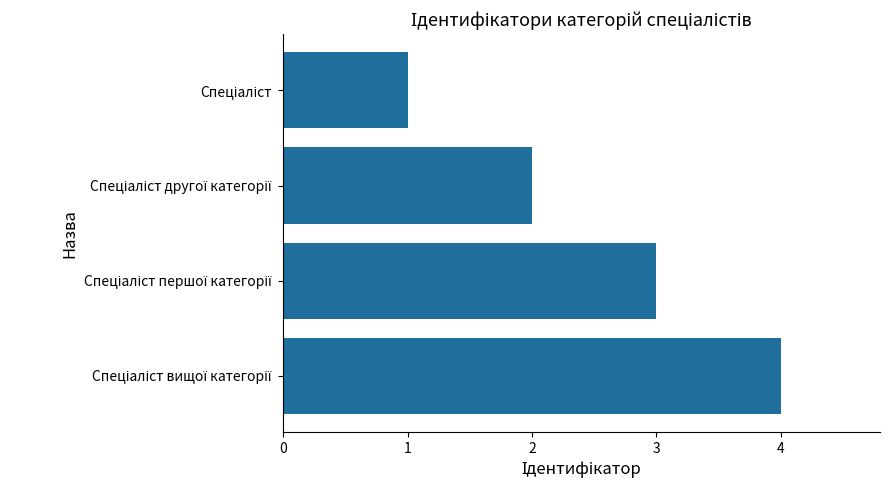

How many values are below 3?

2